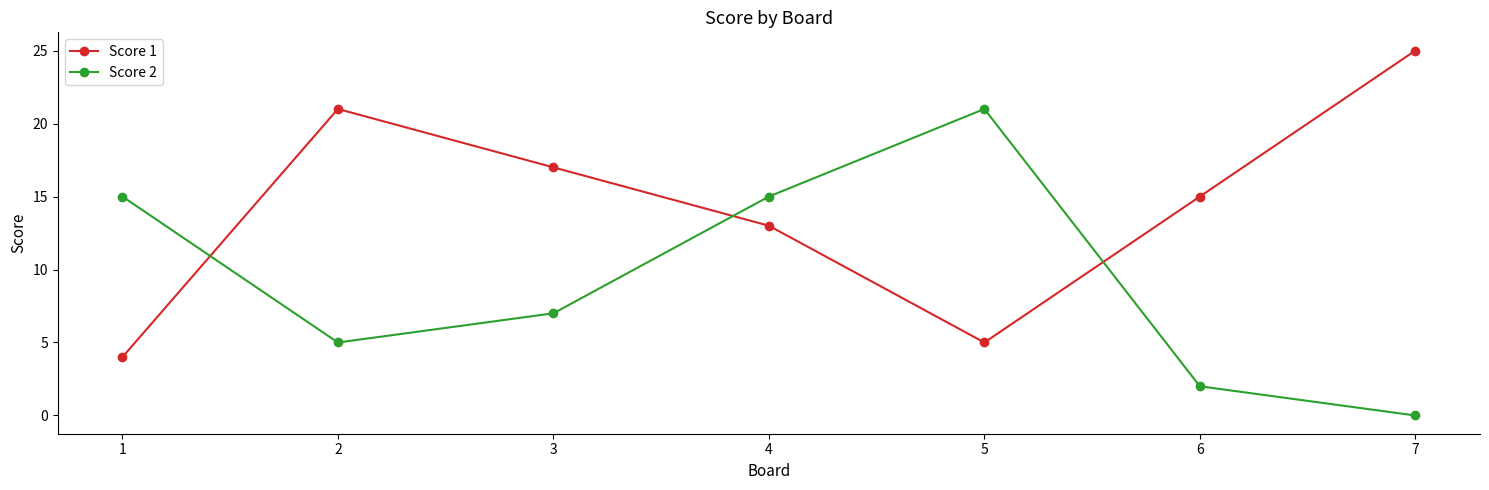

Reading right to left, extract all data points from this chart.

Score 1: 7=25	6=15	5=5	4=13	3=17	2=21	1=4
Score 2: 7=0	6=2	5=21	4=15	3=7	2=5	1=15